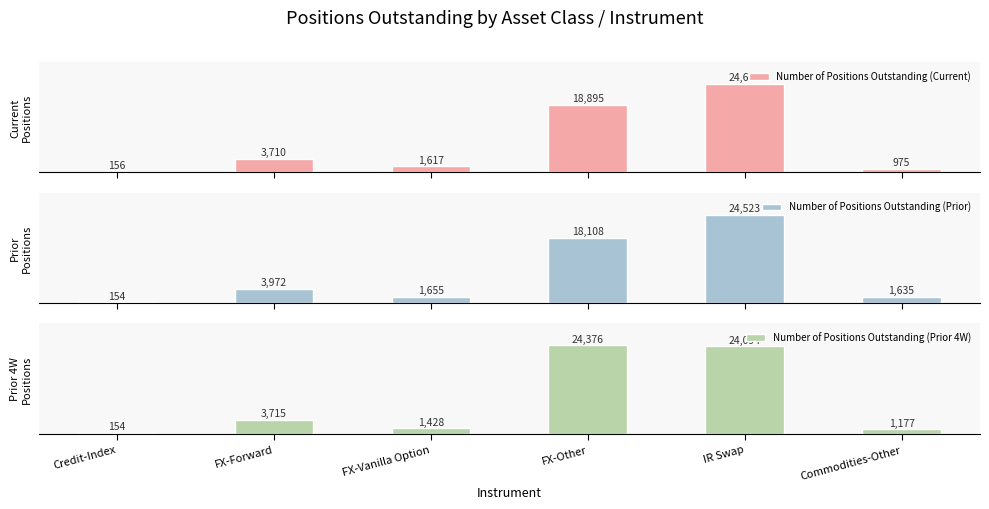

What position from the right is Commodities-Other?

1